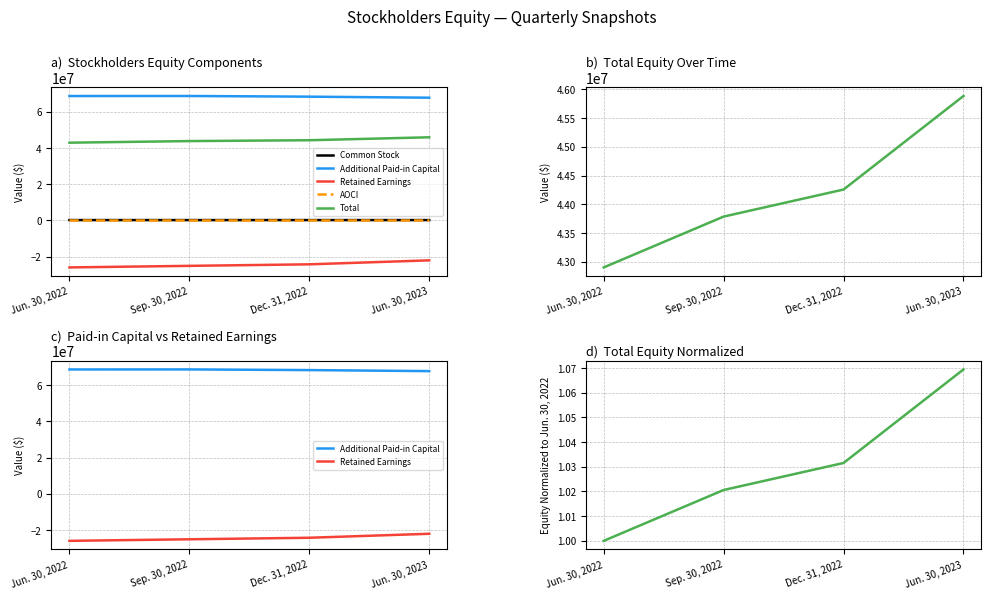

What is the value of the Common Stock point at the 1st from the left?

184608.0